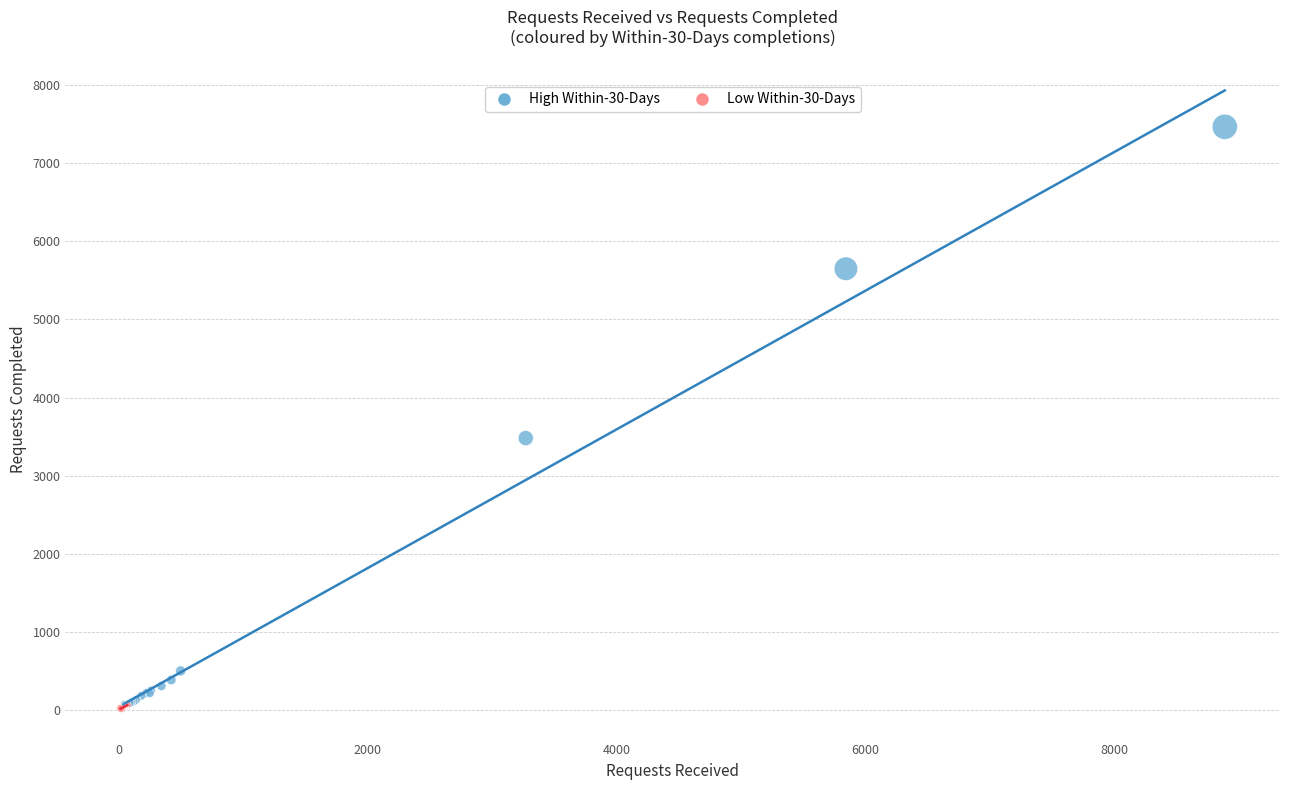

Which series has the largest Y range (max minus min)?

High Within-30-Days